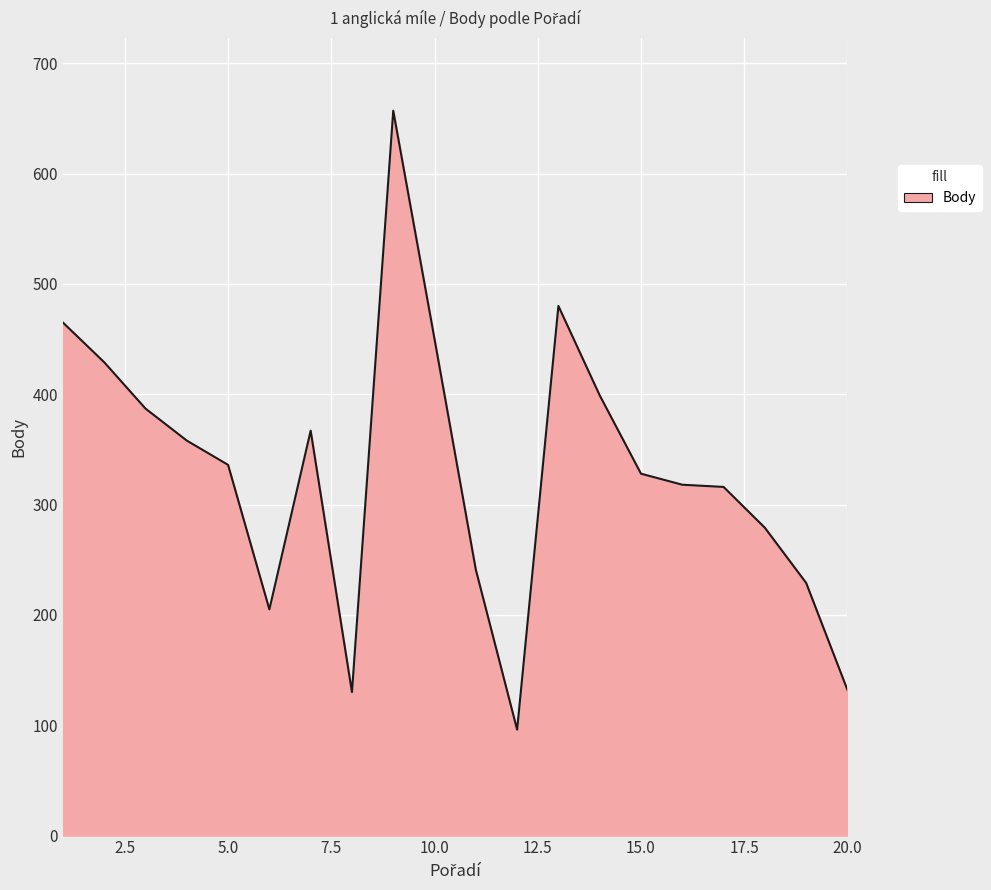

What is the sum of all values?

6602